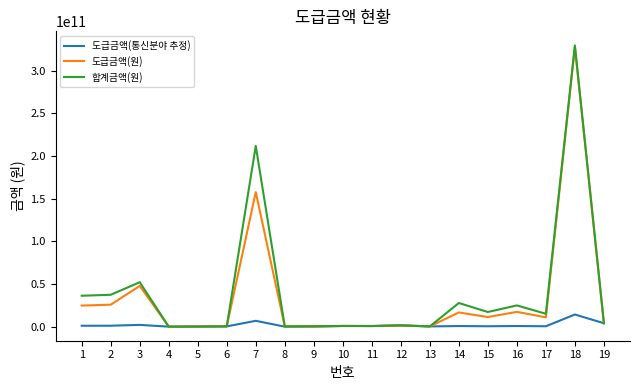

What is the highest value of the 도급금액(원) series?

327800000000